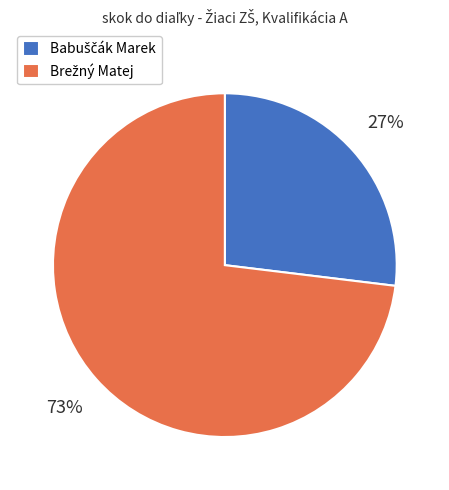

To the nearest percent, what is the average slice percentage?

50%